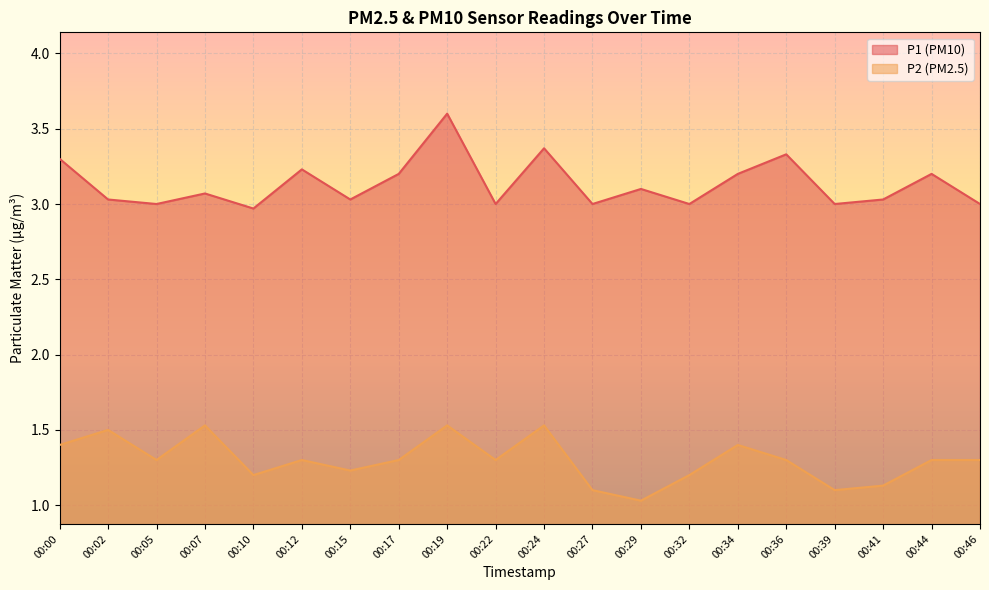

Reading left to right, transcribe all the data shown in this chart.

P1: 3.3	3.0	3.0	3.1	3.0	3.2	3.0	3.2	3.6	3.0	3.4	3.0	3.1	3.0	3.2	3.3	3.0	3.0	3.2	3.0
P2: 1.4	1.5	1.3	1.5	1.2	1.3	1.2	1.3	1.5	1.3	1.5	1.1	1.0	1.2	1.4	1.3	1.1	1.1	1.3	1.3